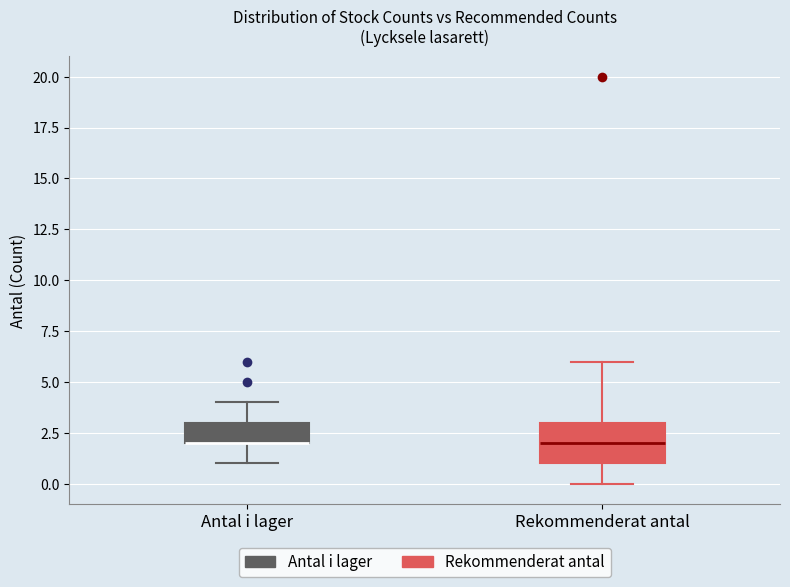

Reading left to right, transcribe this box plot: for each box, give where its median line is, the range the box spans, and where its two whiskers end, as read against the y-axis. The values are not printed on the chart, so give them approximately, as read against the axis.

Antal i lager: median 2 (drawn on the box's lower edge), box 2 to 3, whiskers 1 to 4
Rekommenderat antal: median 2, box 1 to 3, whiskers 0 to 6